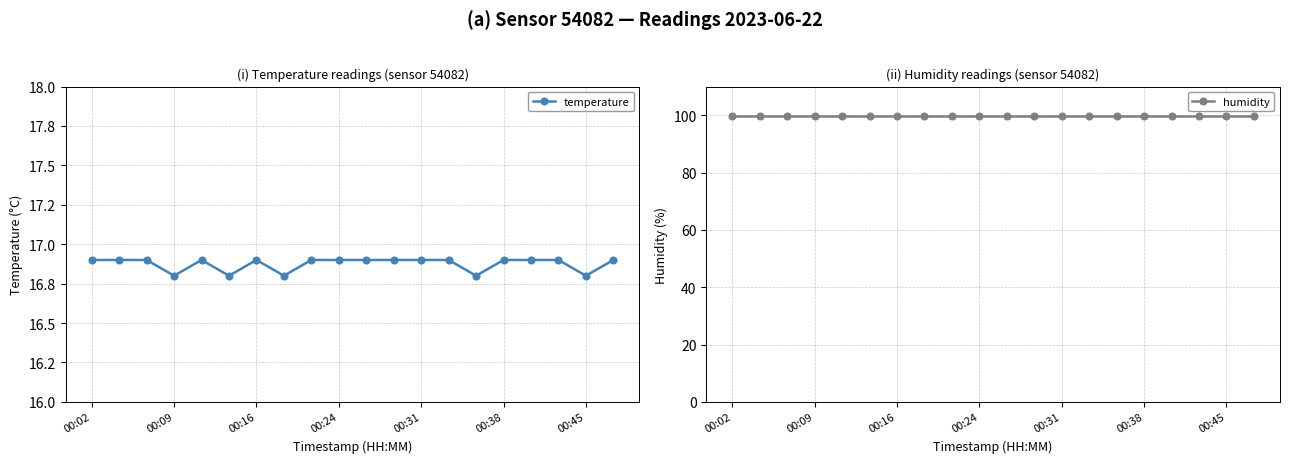

What is the sum of the humidity values at 14 and 11?

199.8